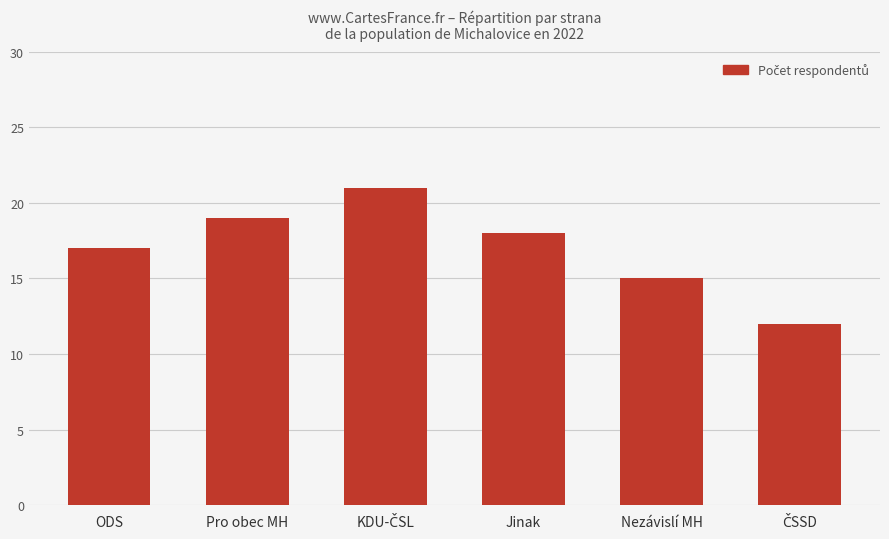

Does the chart contain any negative values?

No